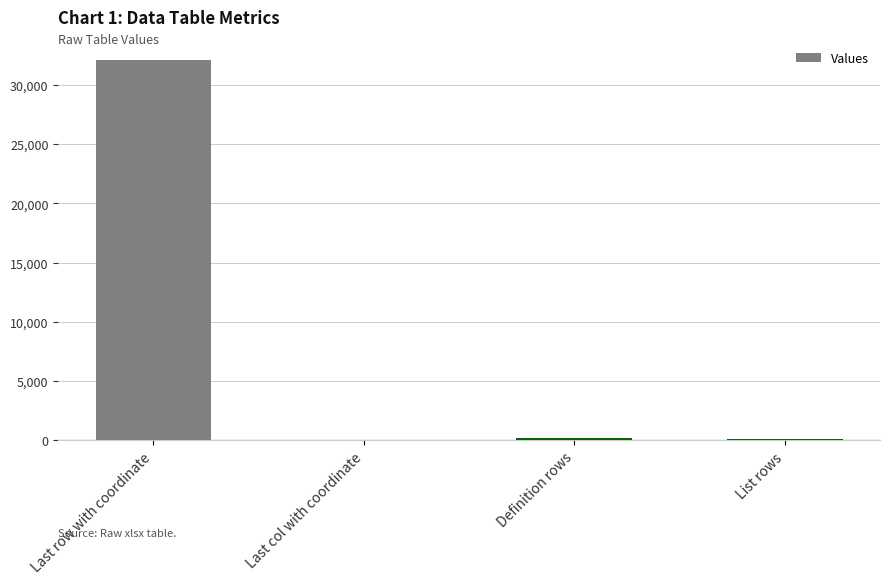

At which label is the value closest to 16048?

Definition rows